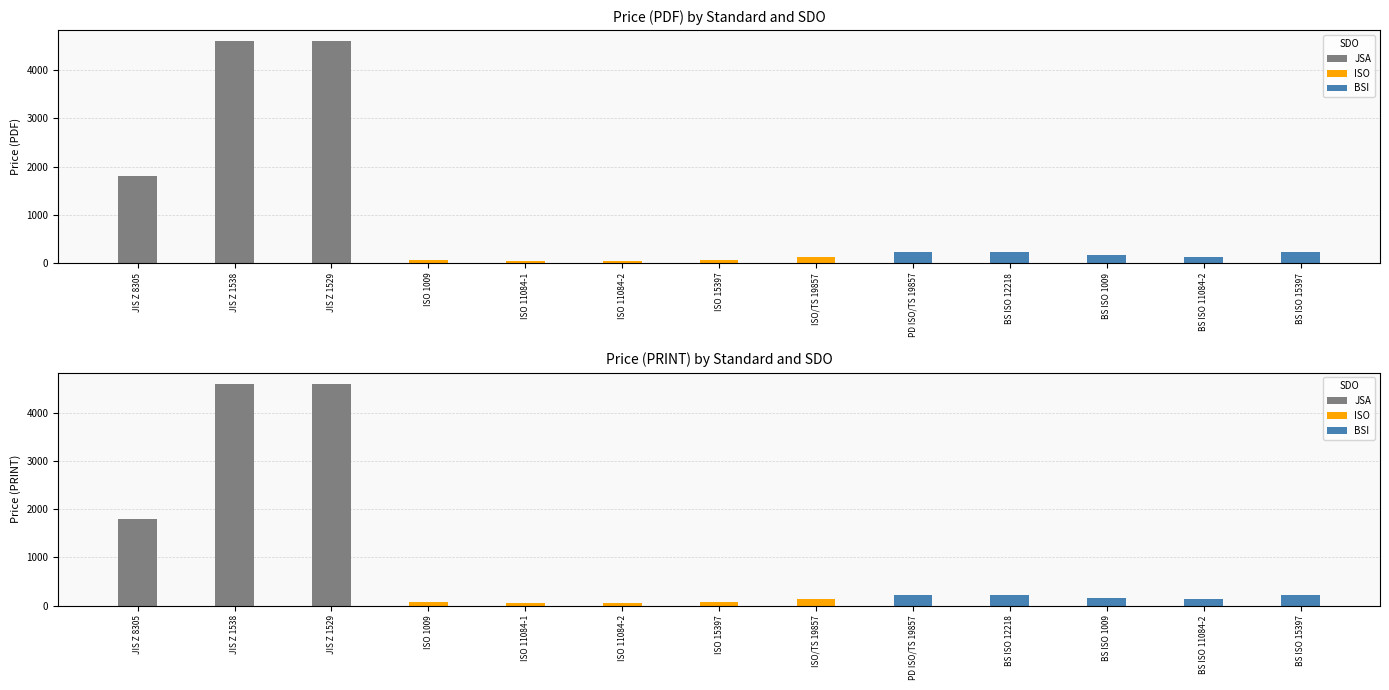

Is it true that Price (PRINT) equals 122 at PD ISO/TS 19857?

False